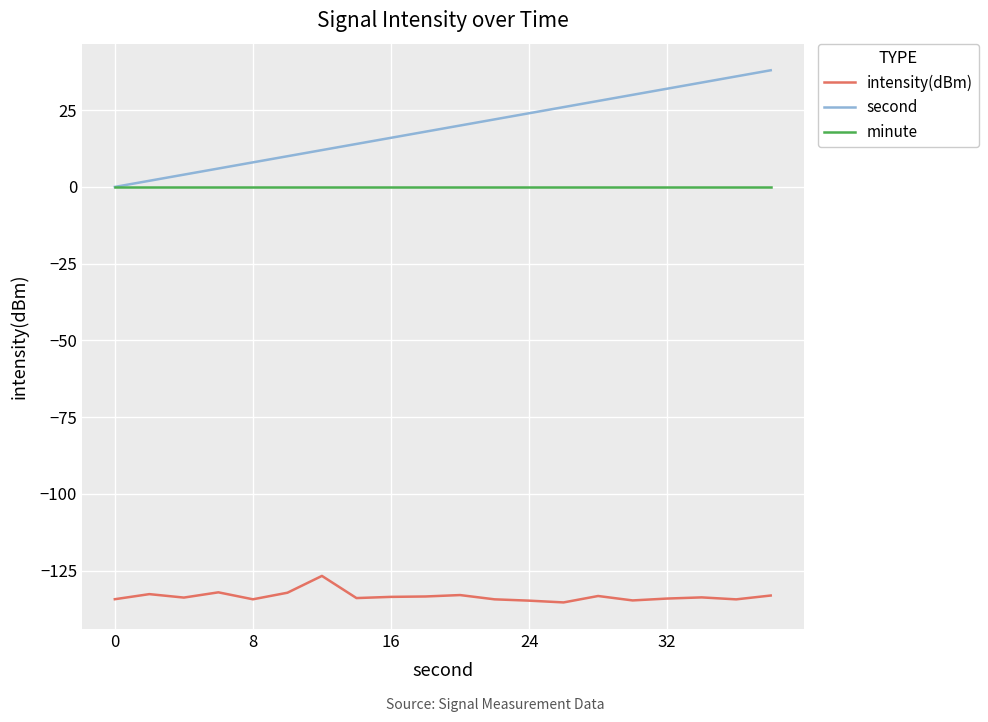

Which series has the largest total across all categories?

second